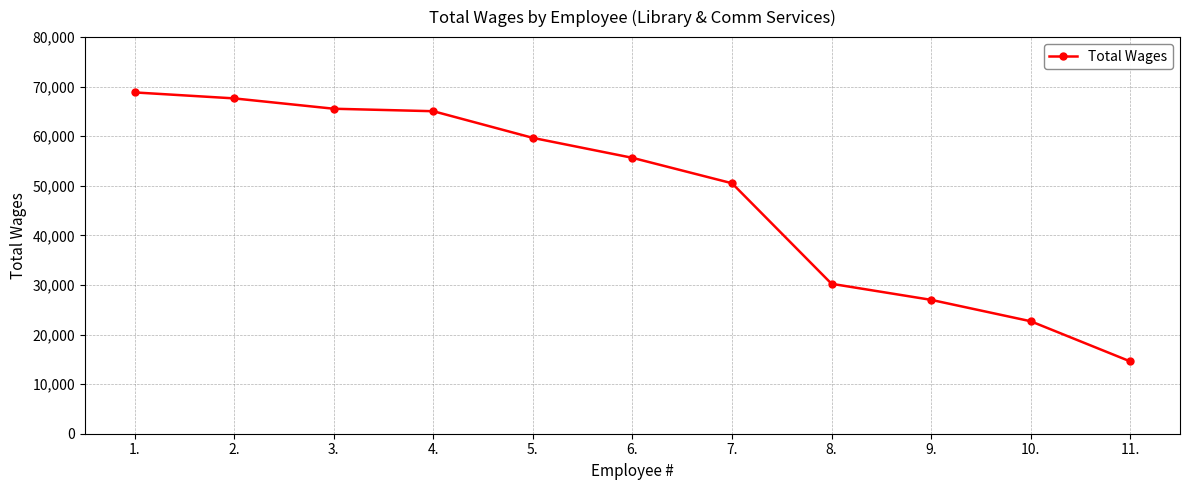

What is the sum of all values?

527439